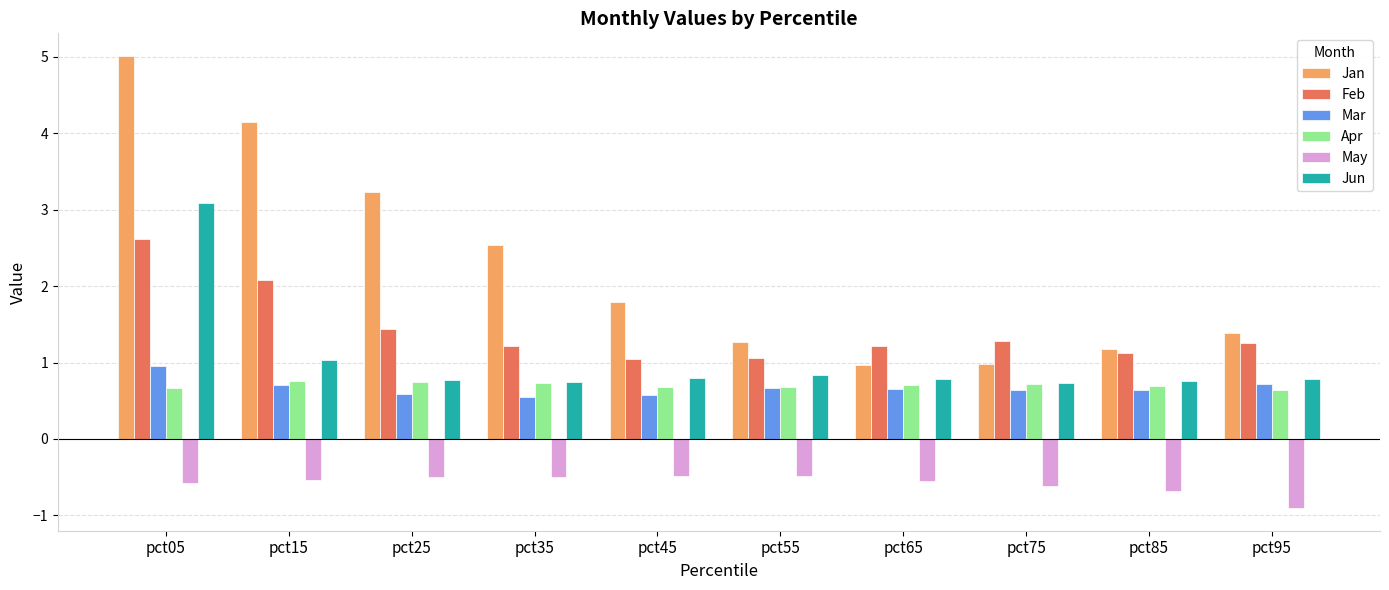

At which label does Jan first exceed 1?

pct05